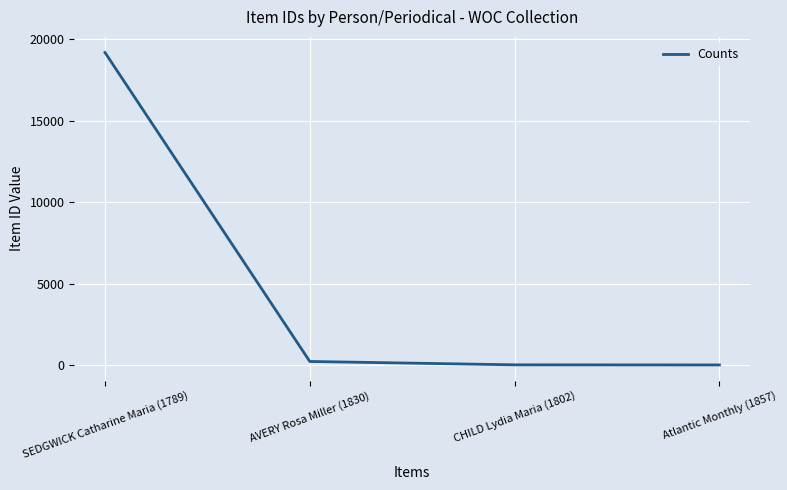

What is the sum of all values?

19466